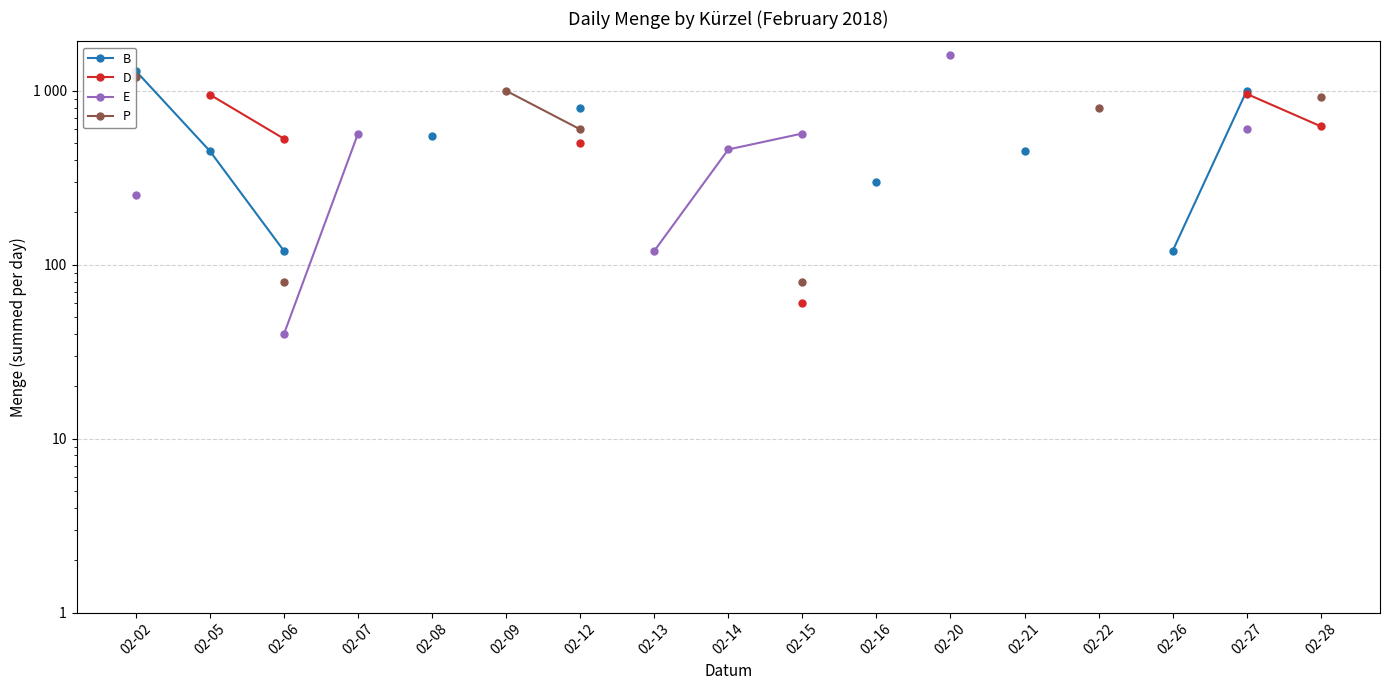

What is the difference between the maximum and minimum values in the E series?

1560.0